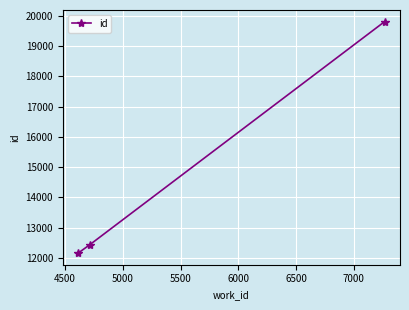

What is the minimum value shown in the chart?

12155